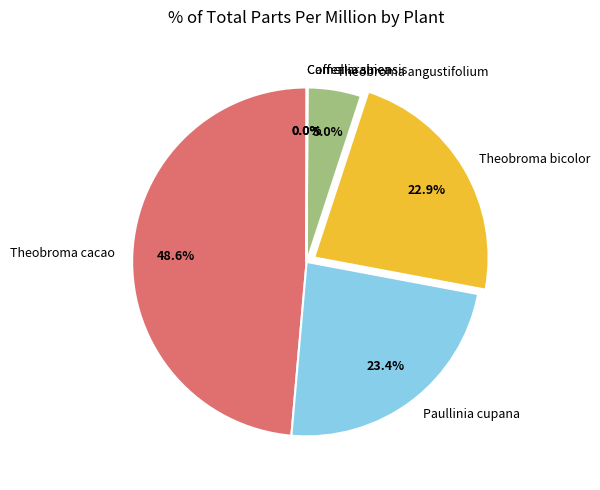

Combined, do Theobroma bicolor and Theobroma cacao account for over 50%?

Yes